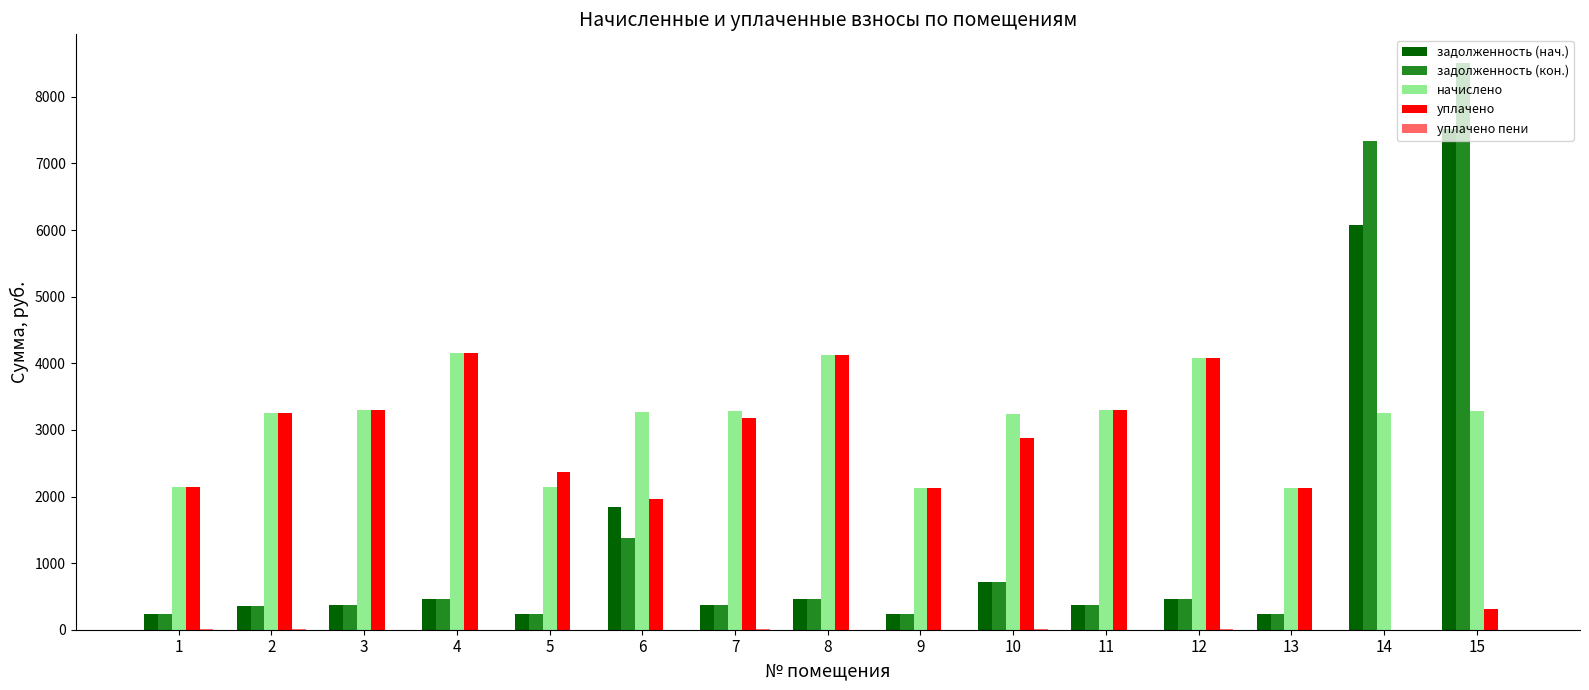

At which label does задолженность (нач.) first exceed 366?

4